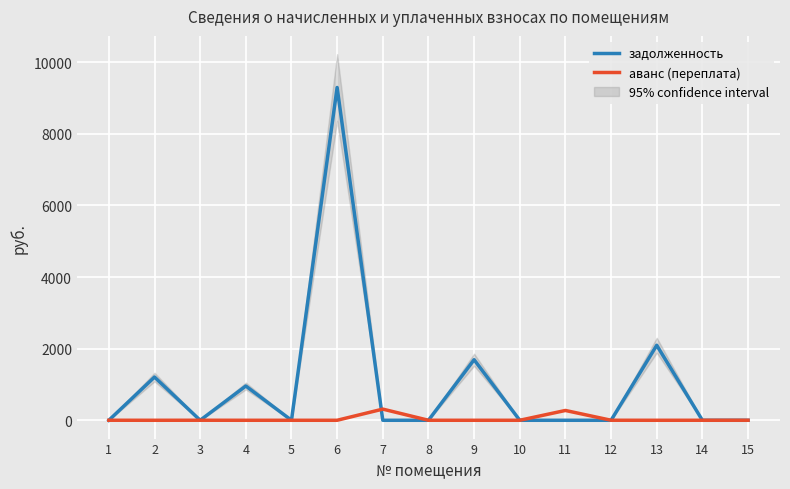

How many values in the аванс (переплата) series exceed 0?

10